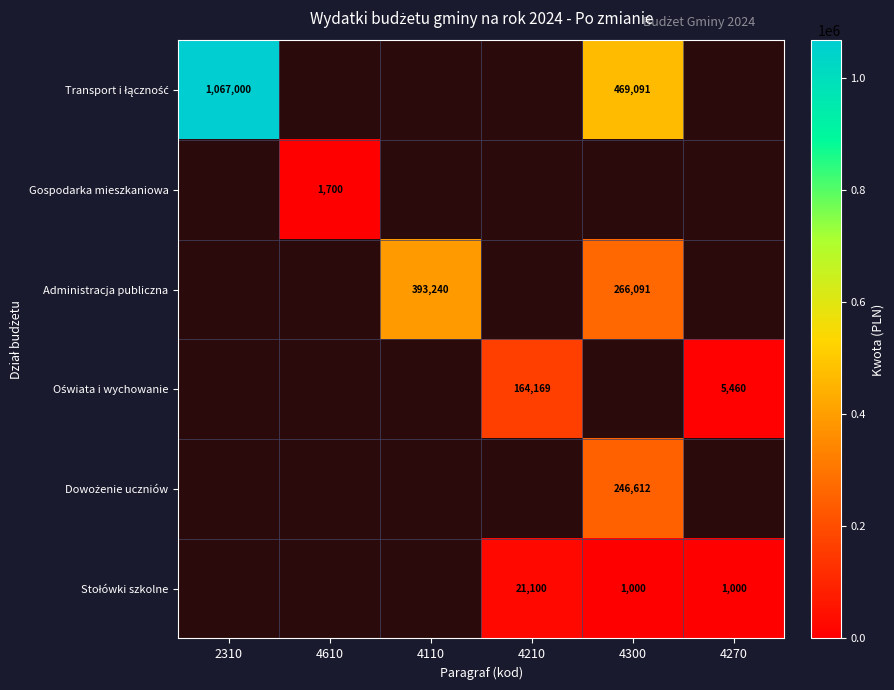

Which has a higher value, 4270 or 4610?

4610